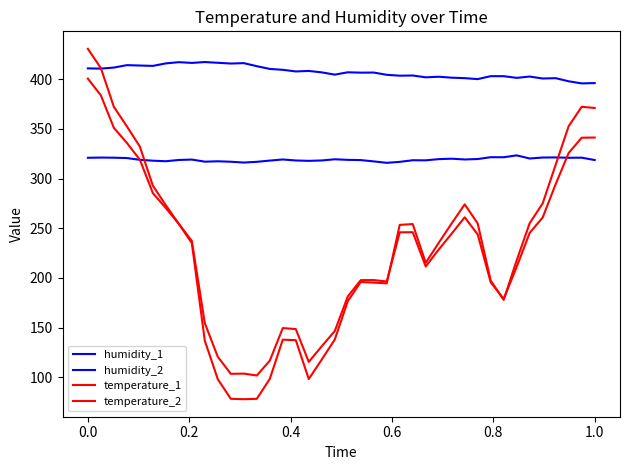

Does the chart display data point markers on the line(s)?

No